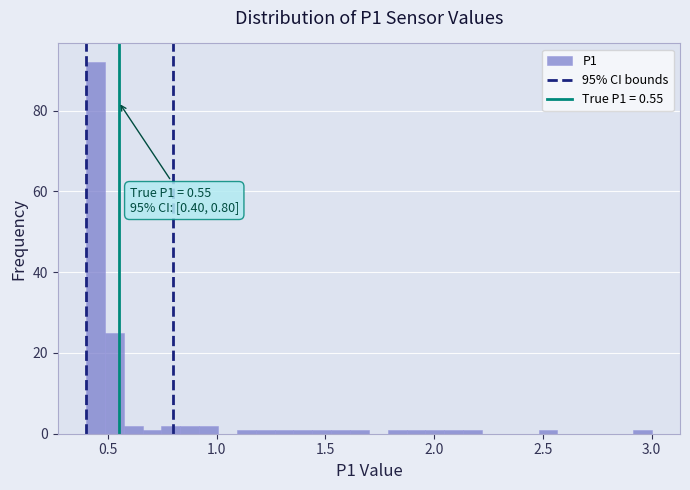

Read against the x-axis, roughly where is the centre of the tallest bar?

0.45